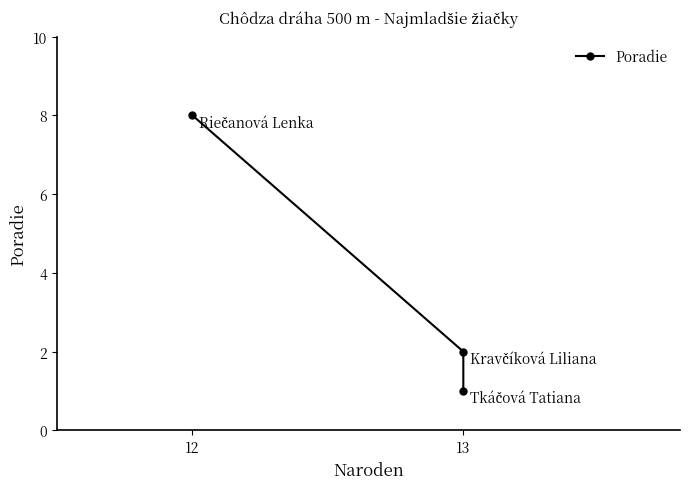

What is the difference between the maximum and minimum values?

7